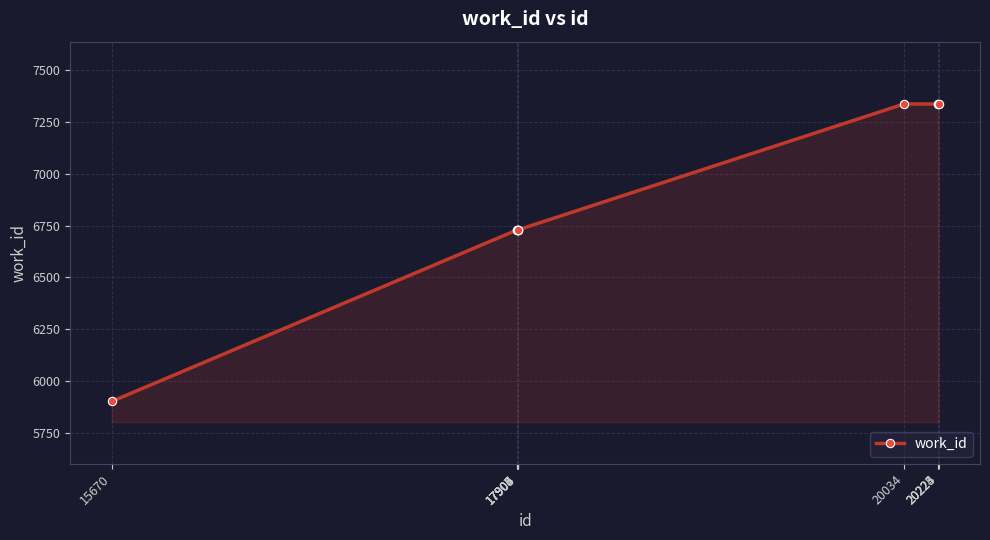

Reading right to left, list all the values displayed in this chart.

7335	7335	7335	7335	6729	6729	6729	6729	6729	5903